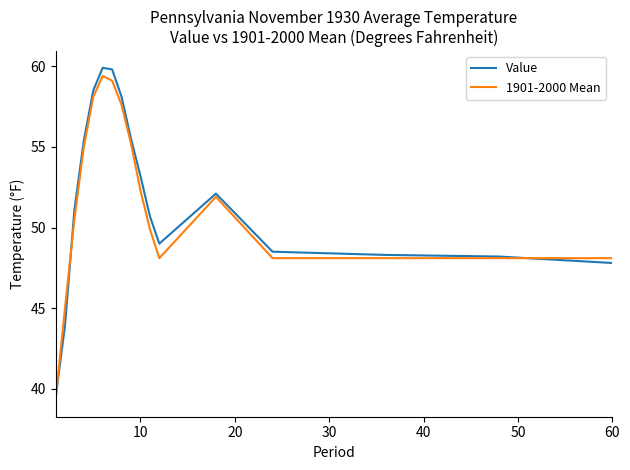

Which series has the widest spread of values?

Value